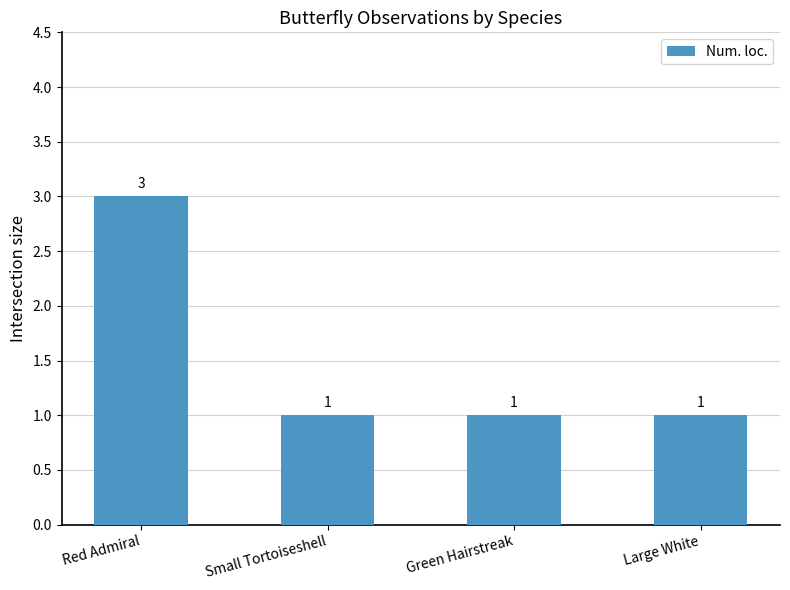

What is the minimum value shown in the chart?

1